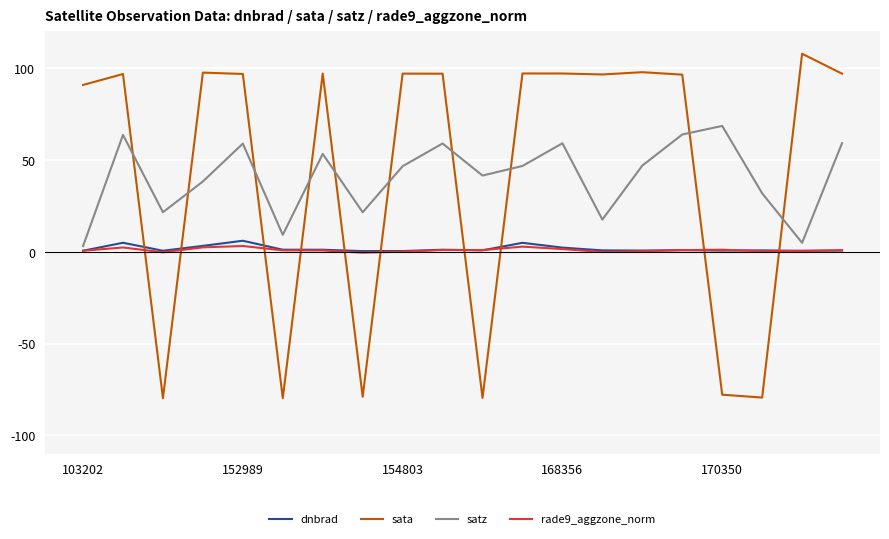

Which series has the widest spread of values?

sata